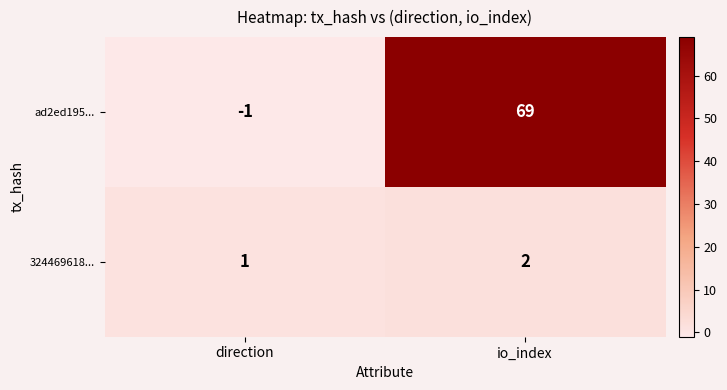

Where is 324469618... nearest to the value 1?

direction